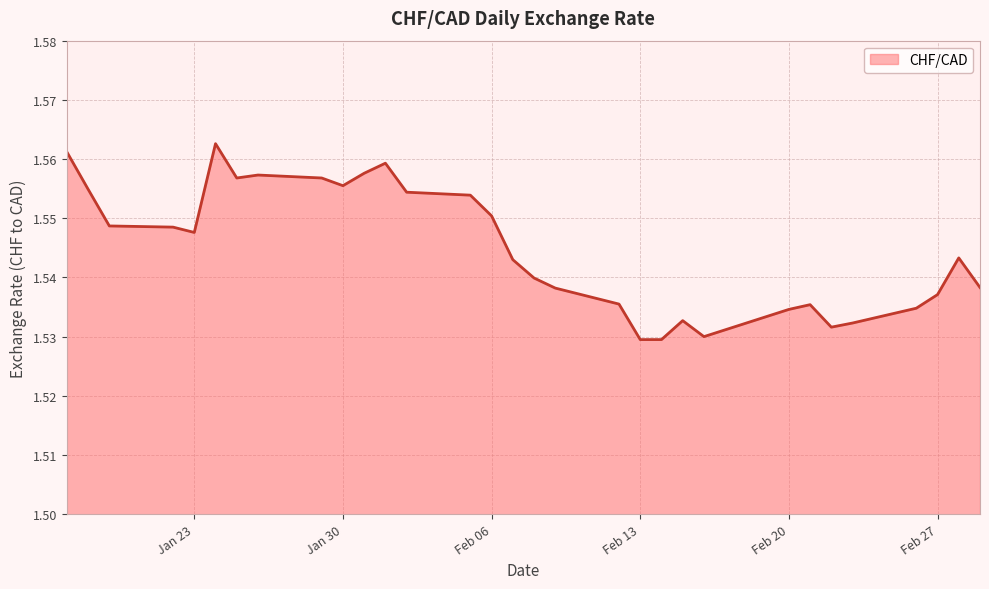

How many points are lower than both their immediate neighbors (excluding endpoints)?

5